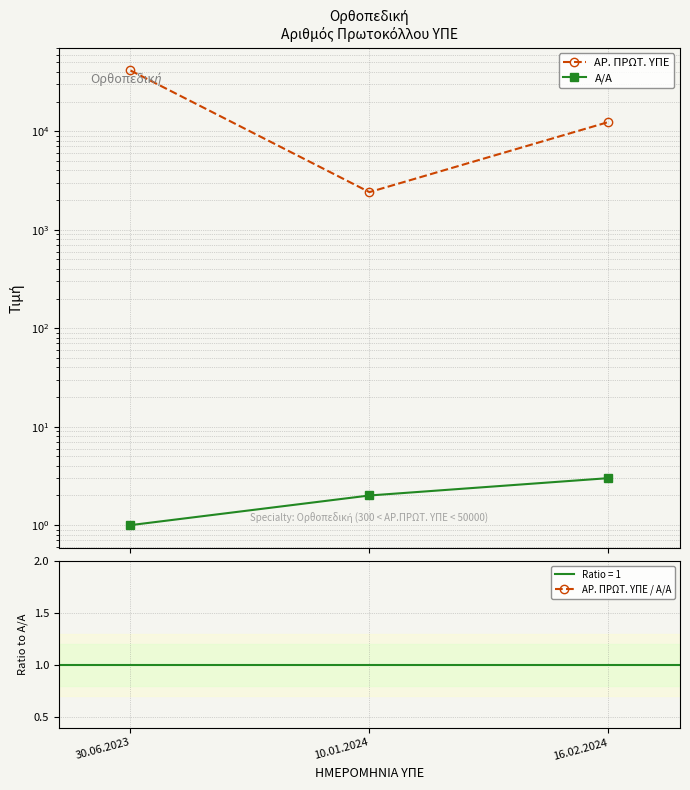

Where does the ΑΡ. ΠΡΩΤ. ΥΠΕ / Α/Α series first go above 4131?

30.06.2023